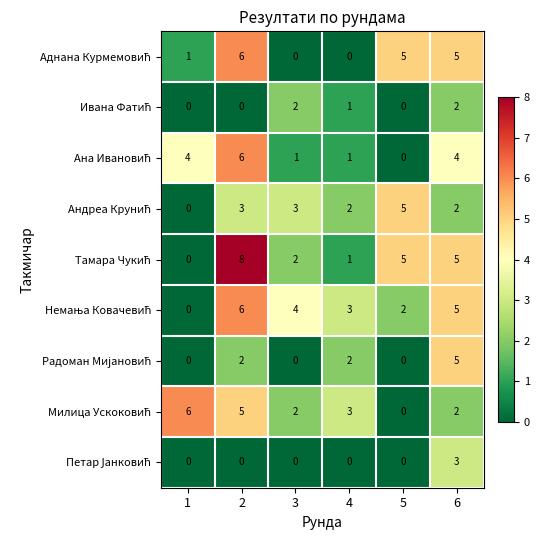

What is the spread (max minus min) of values at 5?

5